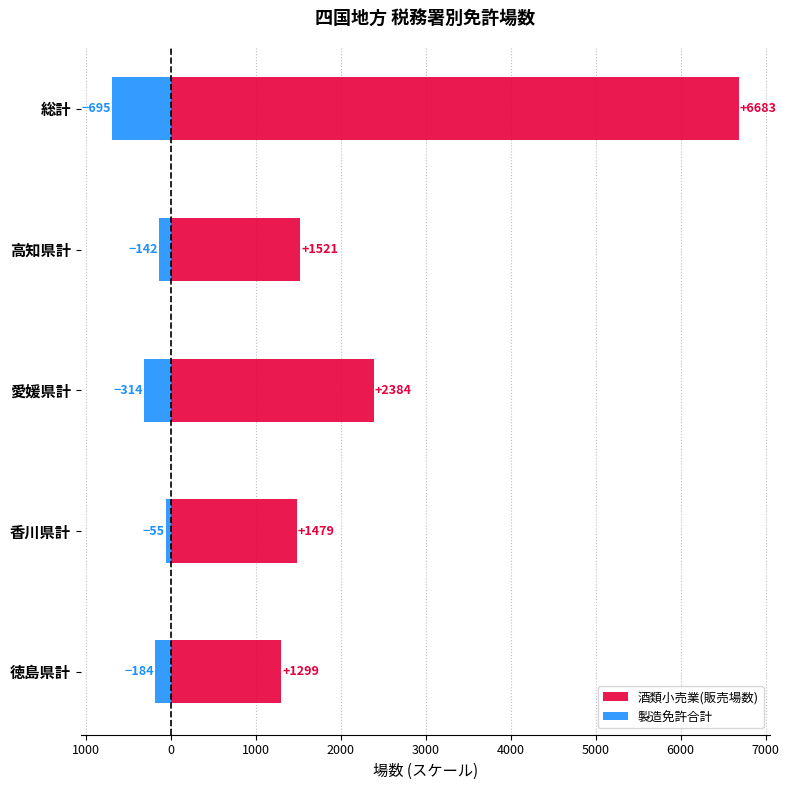

Is it true that 酒類小売業(販売場数) equals 80.2 at 愛媛県計?

False